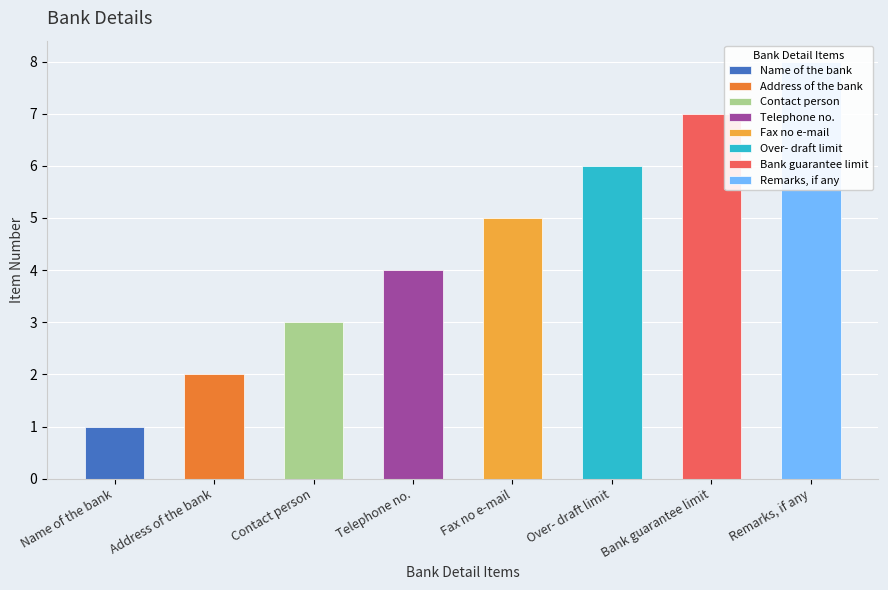

What is the ratio of the value at Address of the bank to the value at Bank guarantee limit?

0.3